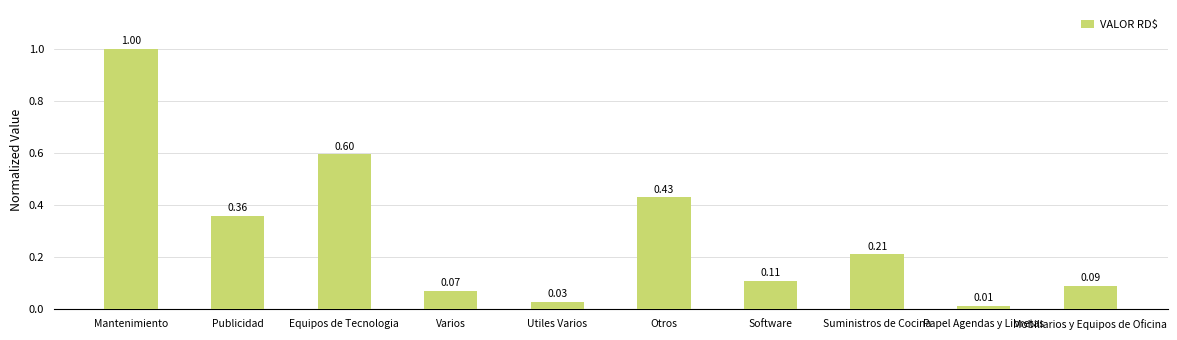

At which label is the value closest to 0?

Papel Agendas y Libretas